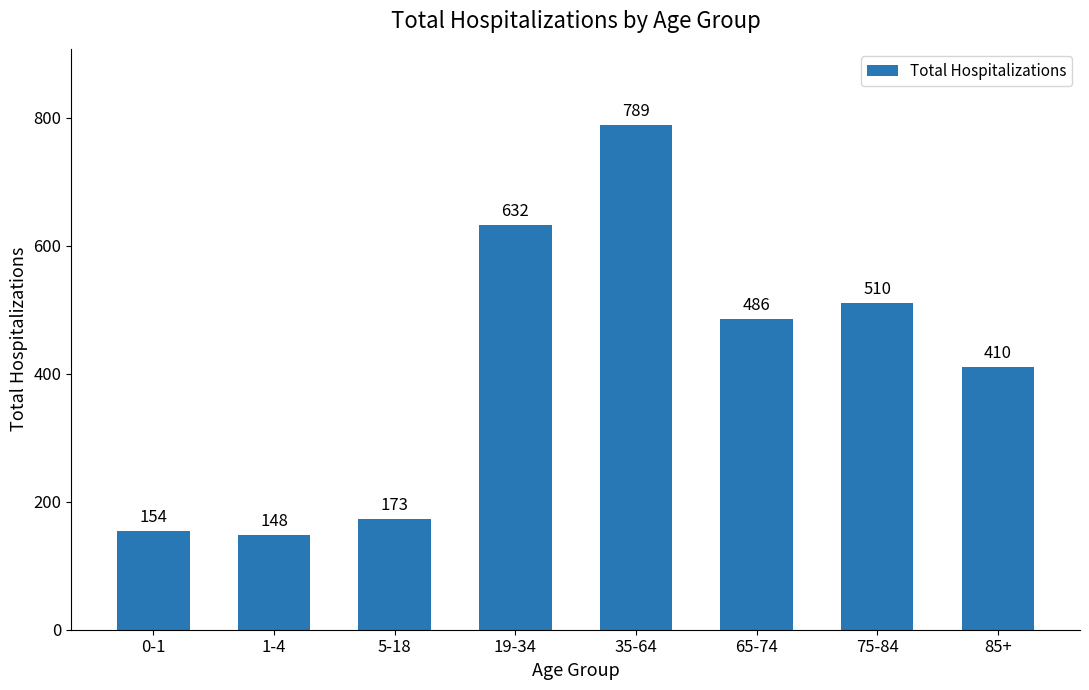

How many values are below 486?

4